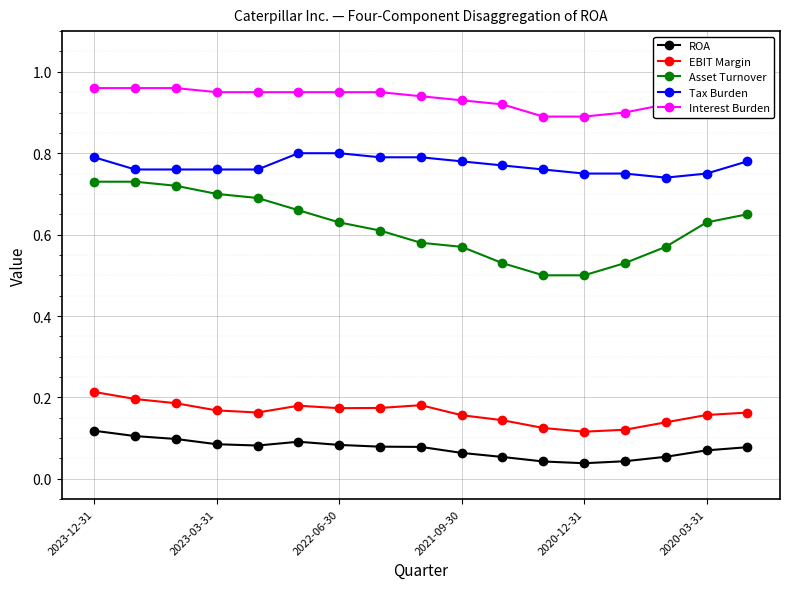

Rank the series by their maximum value, from highest to lowest.

Interest Burden, Tax Burden, Asset Turnover, EBIT Margin, ROA